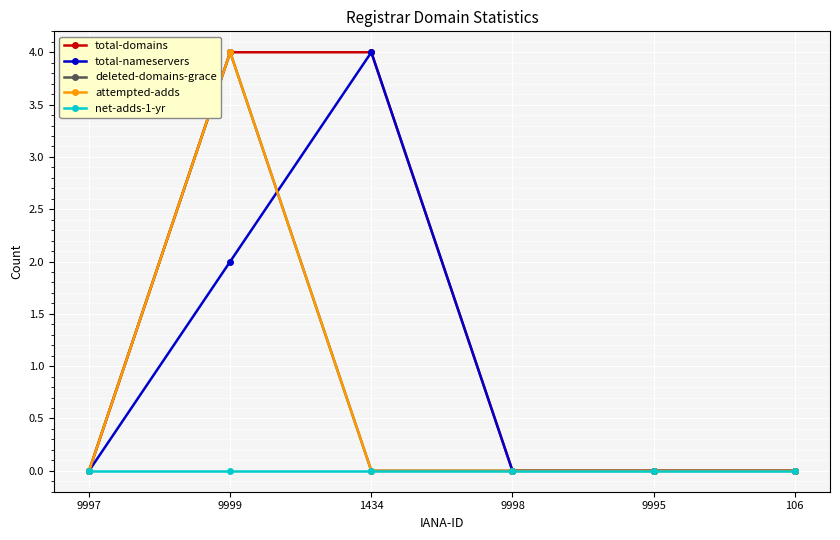

Reading right to left, extract all data points from this chart.

total-domains: 0	0	0	4	4	0
total-nameservers: 0	0	0	4	2	0
deleted-domains-grace: 0	0	0	0	4	0
attempted-adds: 0	0	0	0	4	0
net-adds-1-yr: 0	0	0	0	0	0